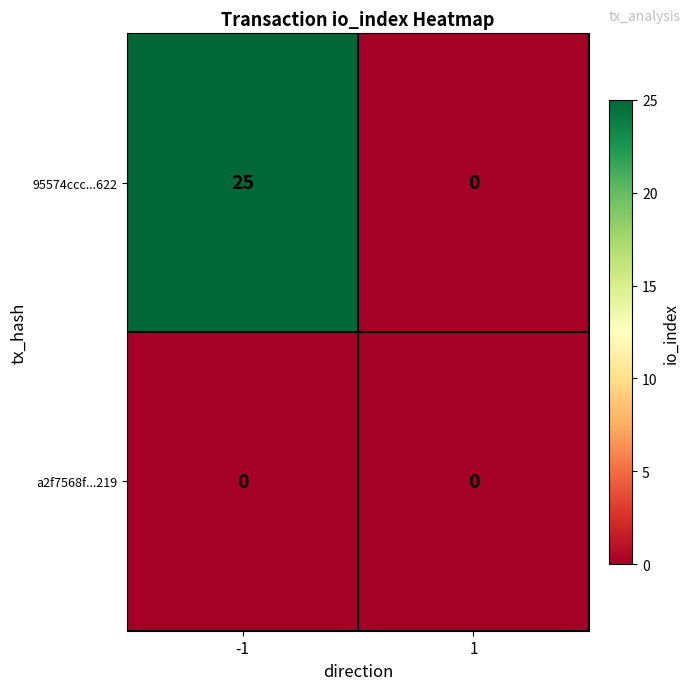

Which series has the largest total across all categories?

95574ccc...622